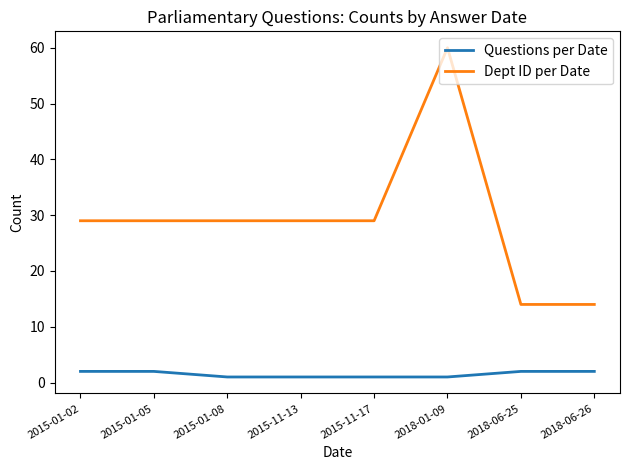

Which series has the widest spread of values?

Dept ID per Date